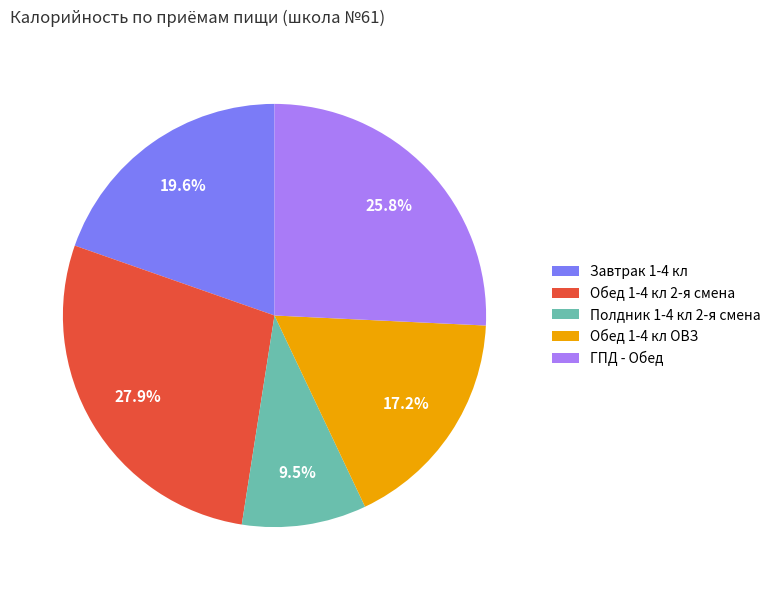

How many segments does this pie chart have?

5